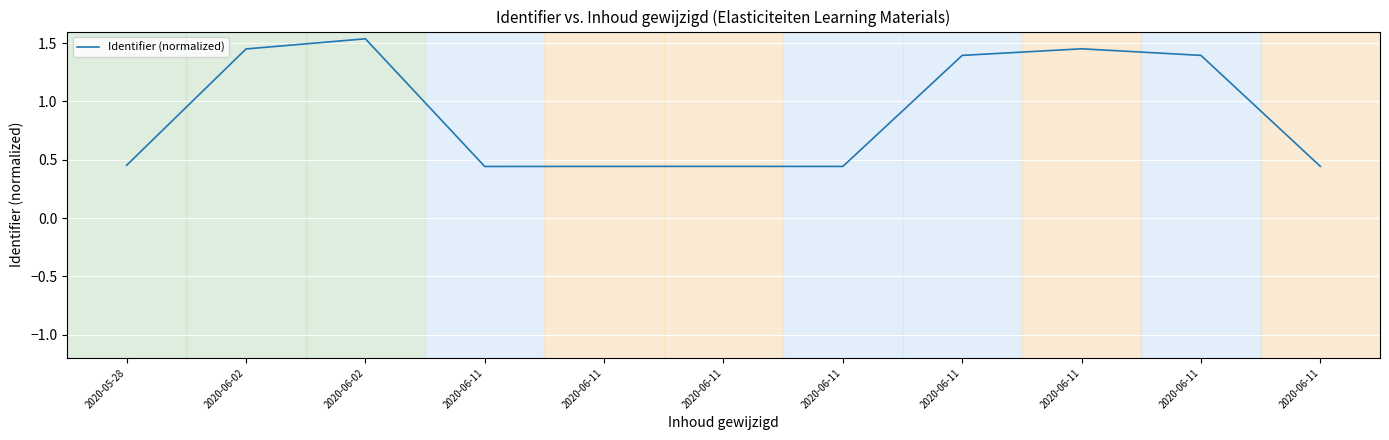

Which label corresponds to the largest value in the chart?

2020-06-02